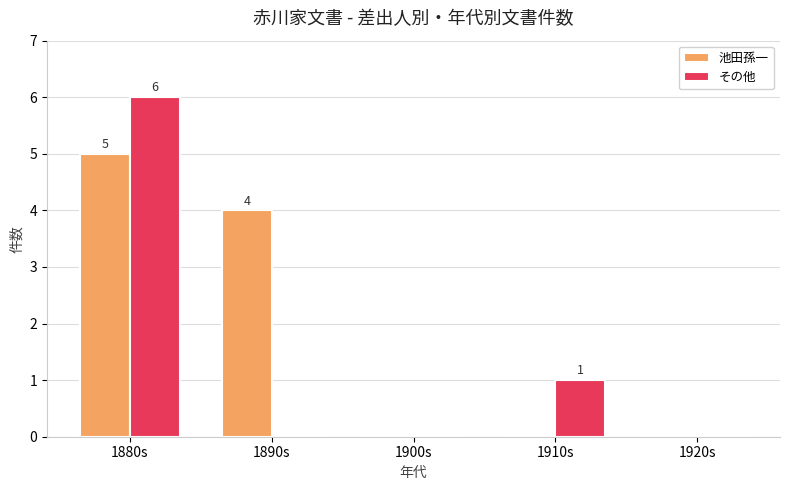

Are the bars horizontal?

No